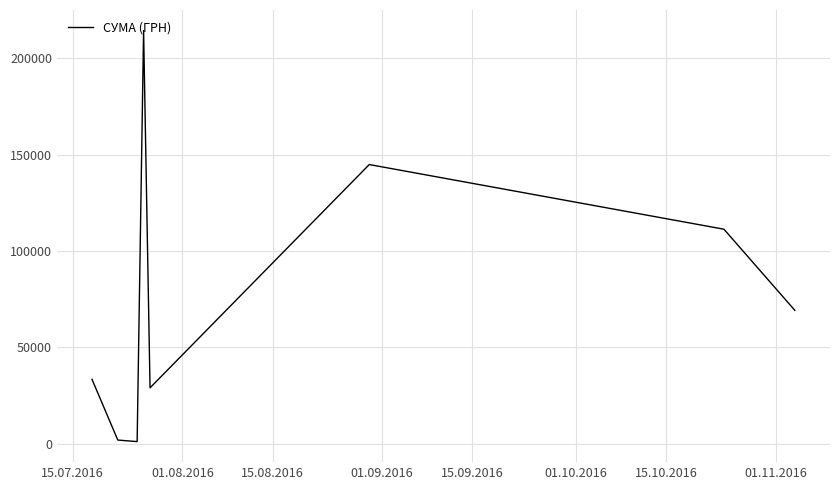

True or false: there are more than 0 points higher than both neighbors.

True